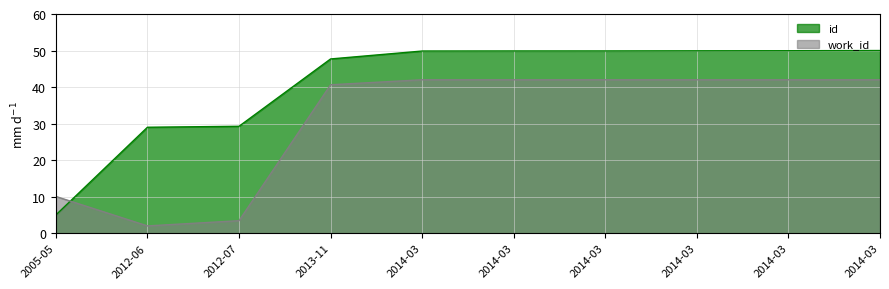

The value of work_id at 2013-11 is 61.5. True or false?

False